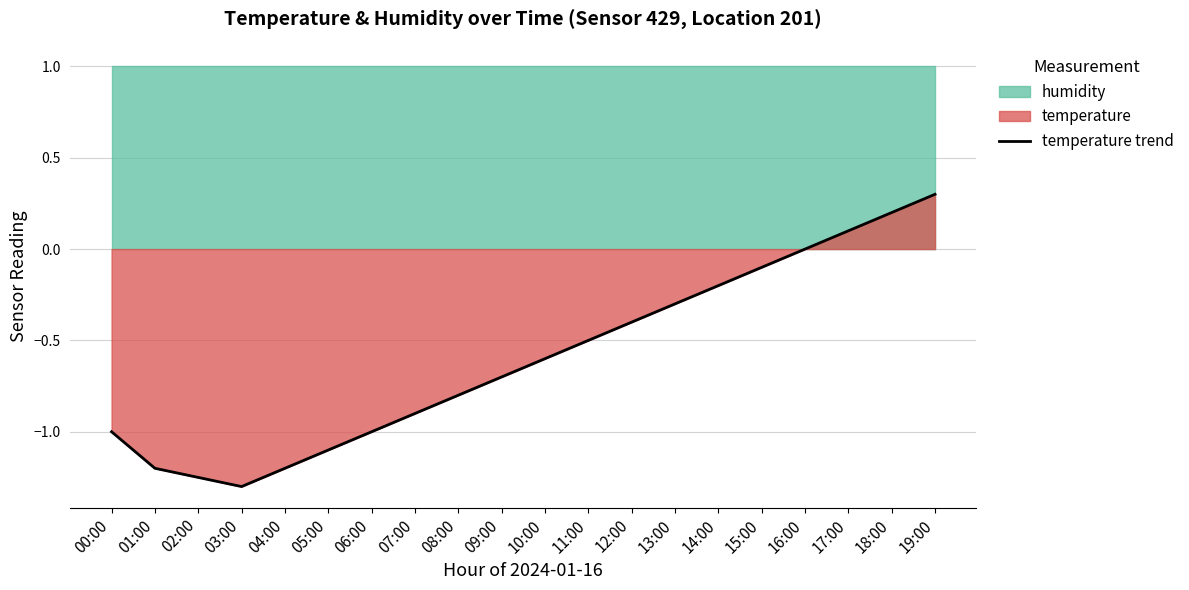

How many interior local valleys (lower than both neighbors) does the data have?

1